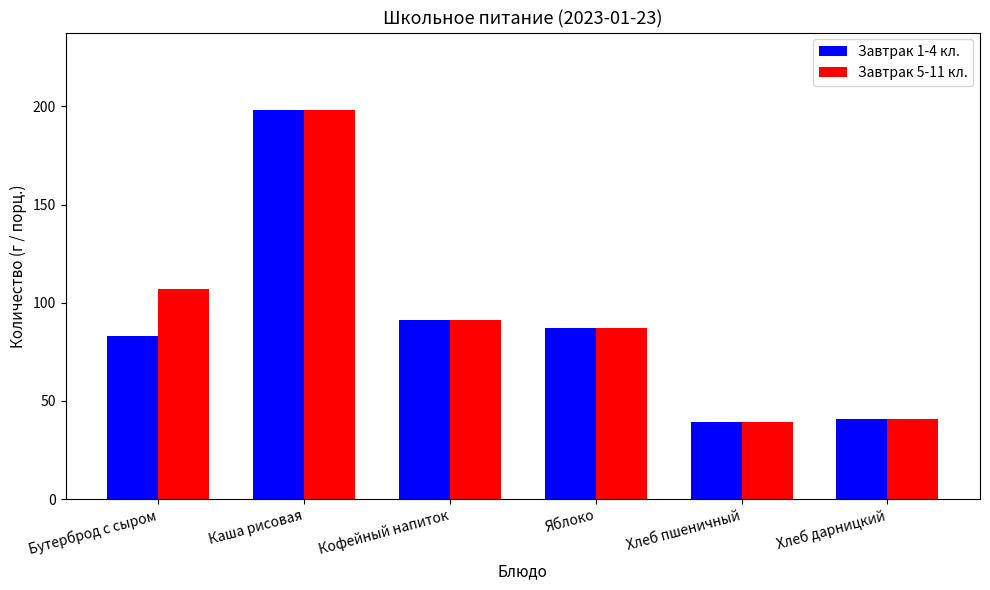

Which series has the largest total across all categories?

Завтрак 5-11 кл.